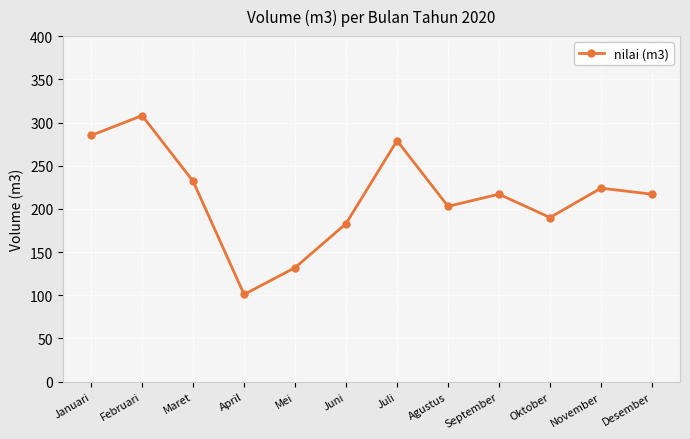

The value at Juni is 183. True or false?

True